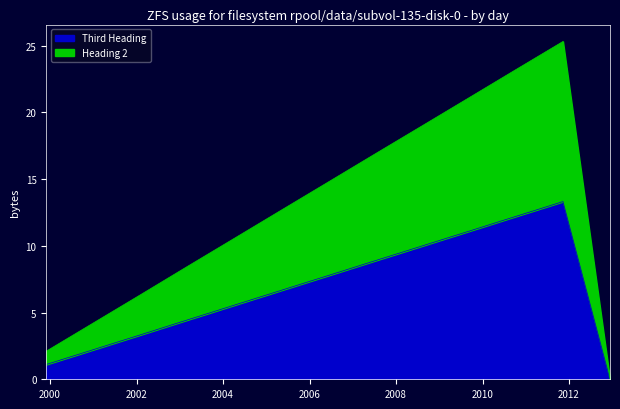

Between 2009-09-08 and 2004-04-03, which is larger?

2009-09-08